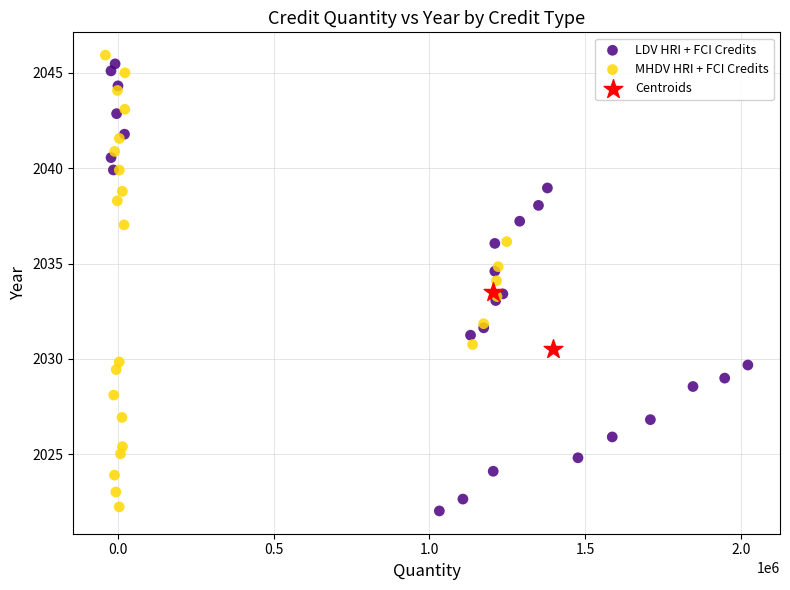

Which series has the largest Y range (max minus min)?

MHDV HRI + FCI Credits